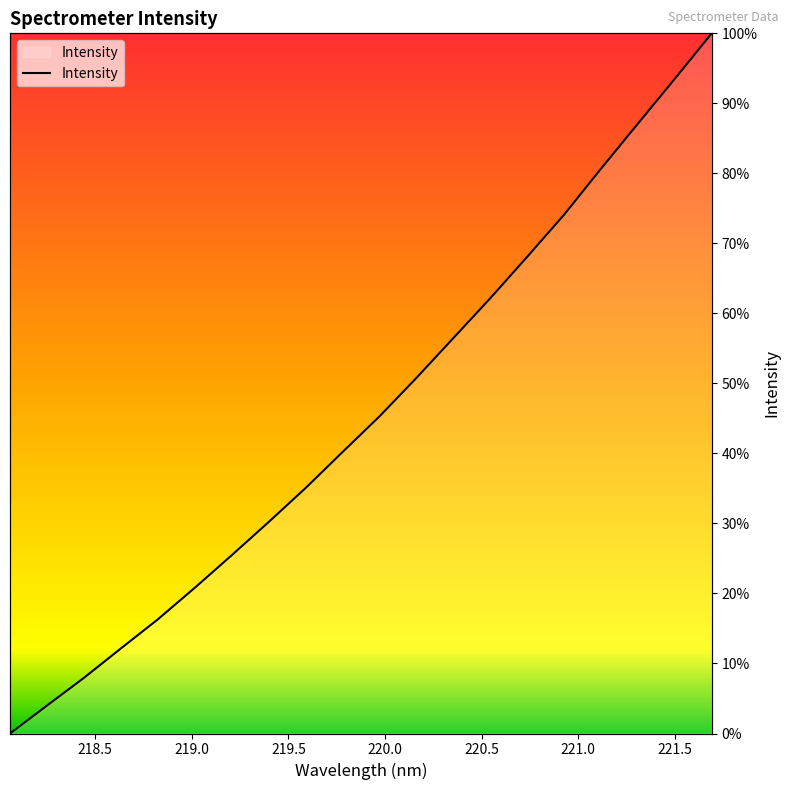

The chart shows a value of 13.5 at 220.5. True or false?

False